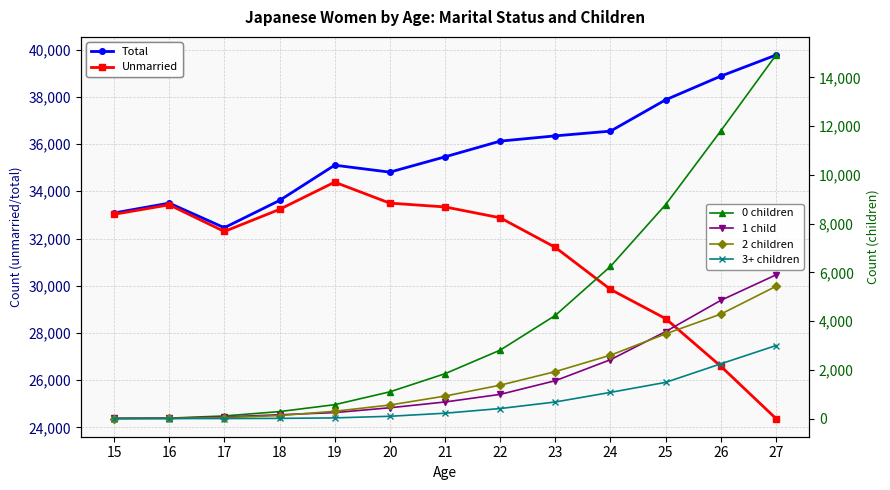

How many values in the Unmarried series exceed 32878?

6